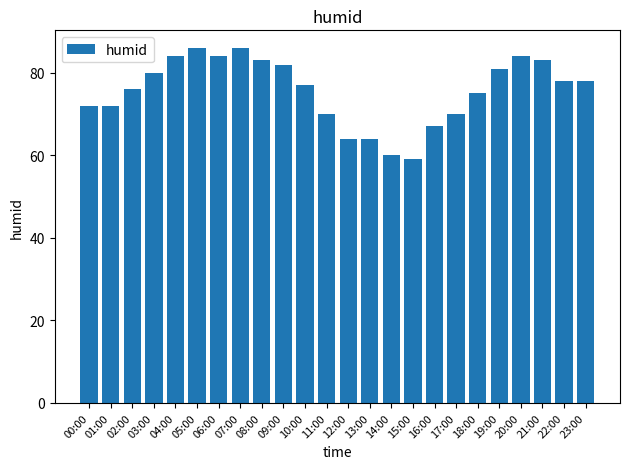

True or false: the data shows 135 at 21:00.

False